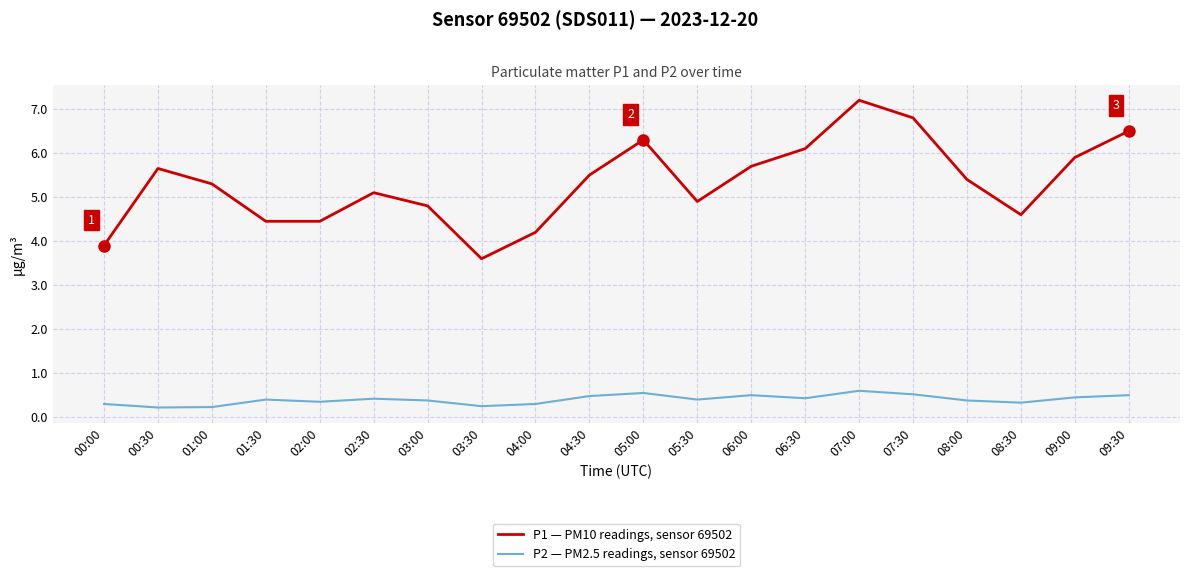

How many distinct data groups are displayed?

2